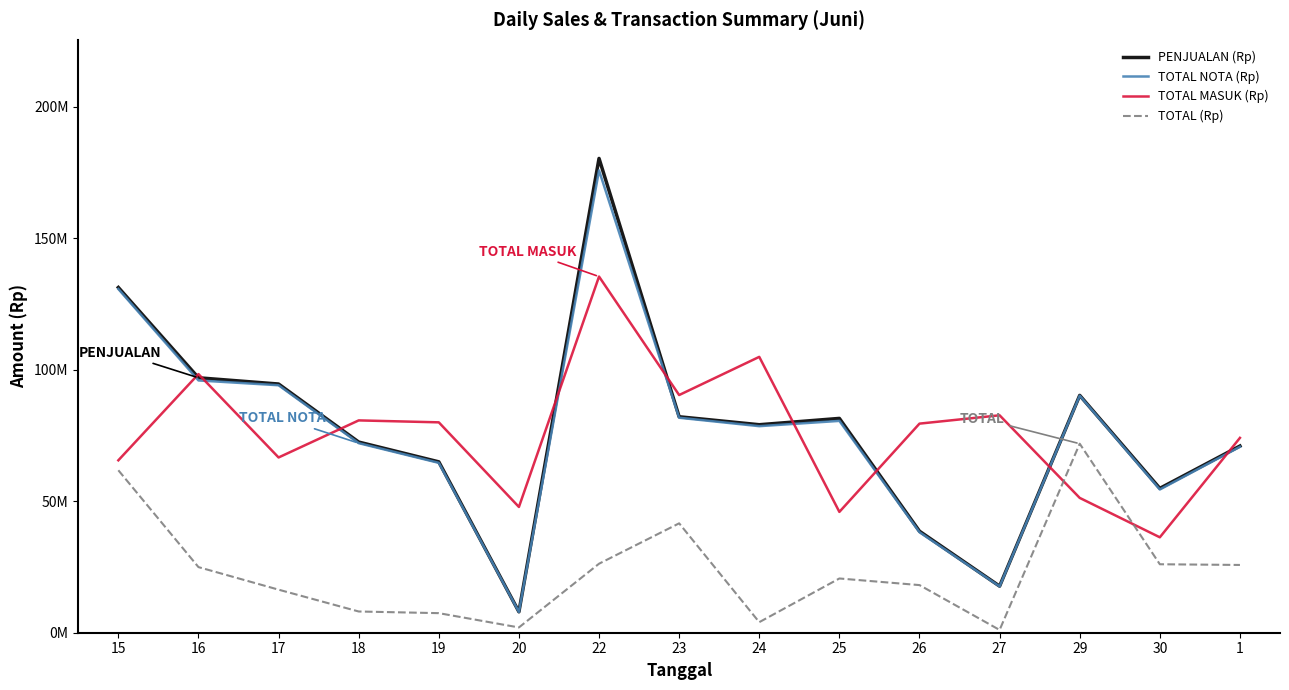

Does the chart display data point markers on the line(s)?

No